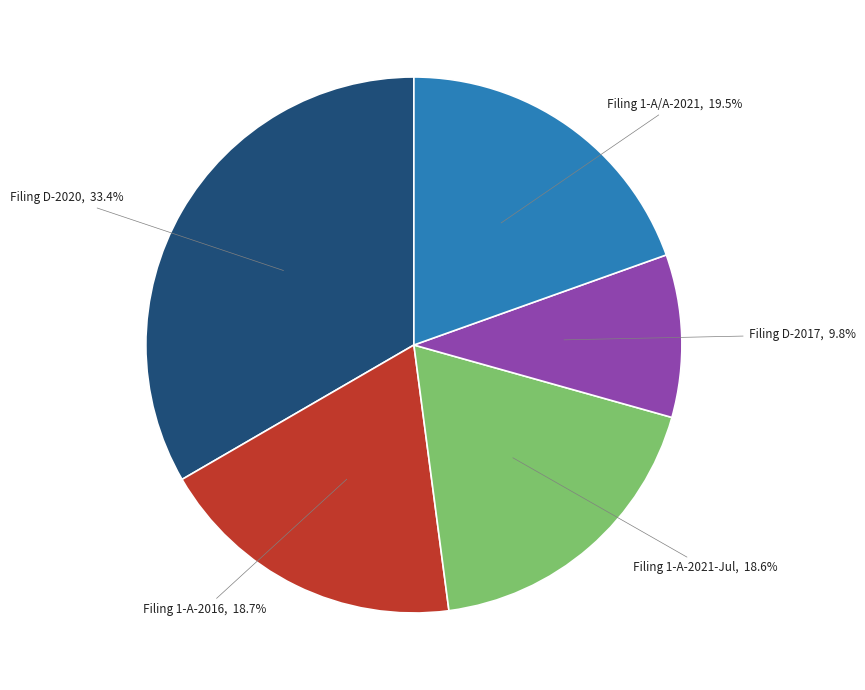

Is there any slice that represents more than half of the pie?

No